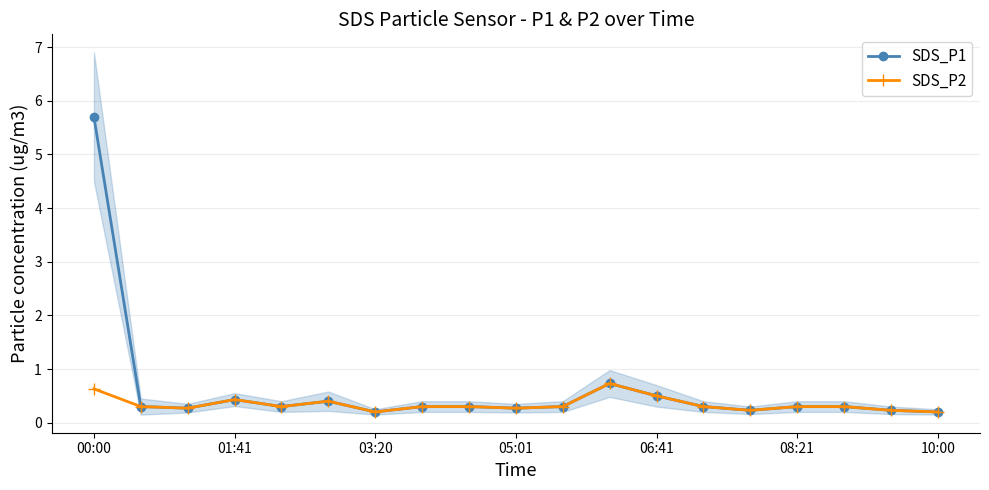

Is this an area chart (filled region under the line)?

No